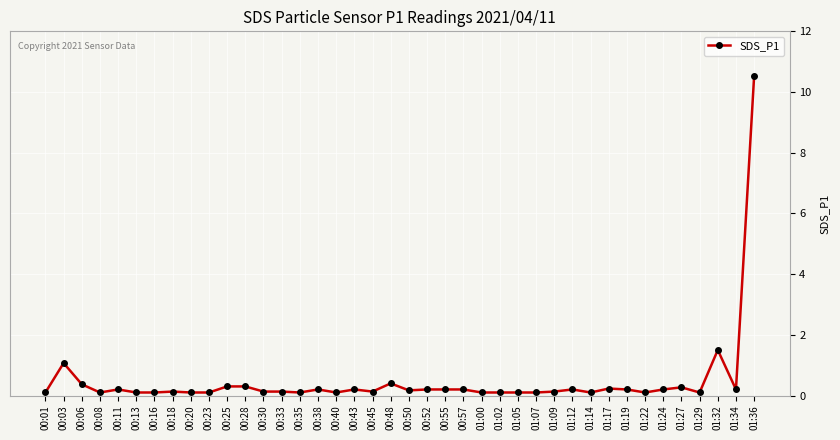

True or false: the data shows 0.2 at 00:55.

True